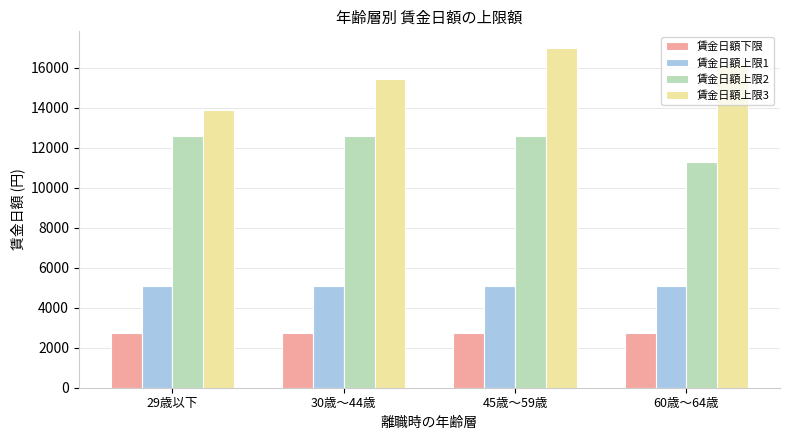

How many bars are there in total?

16